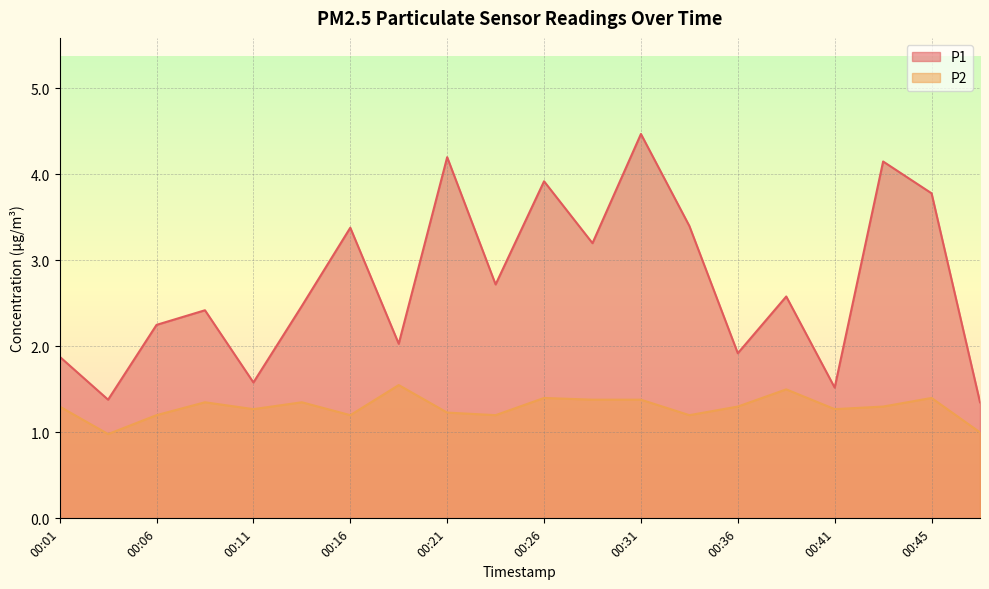

How many values in the P2 series exceed 1?

18